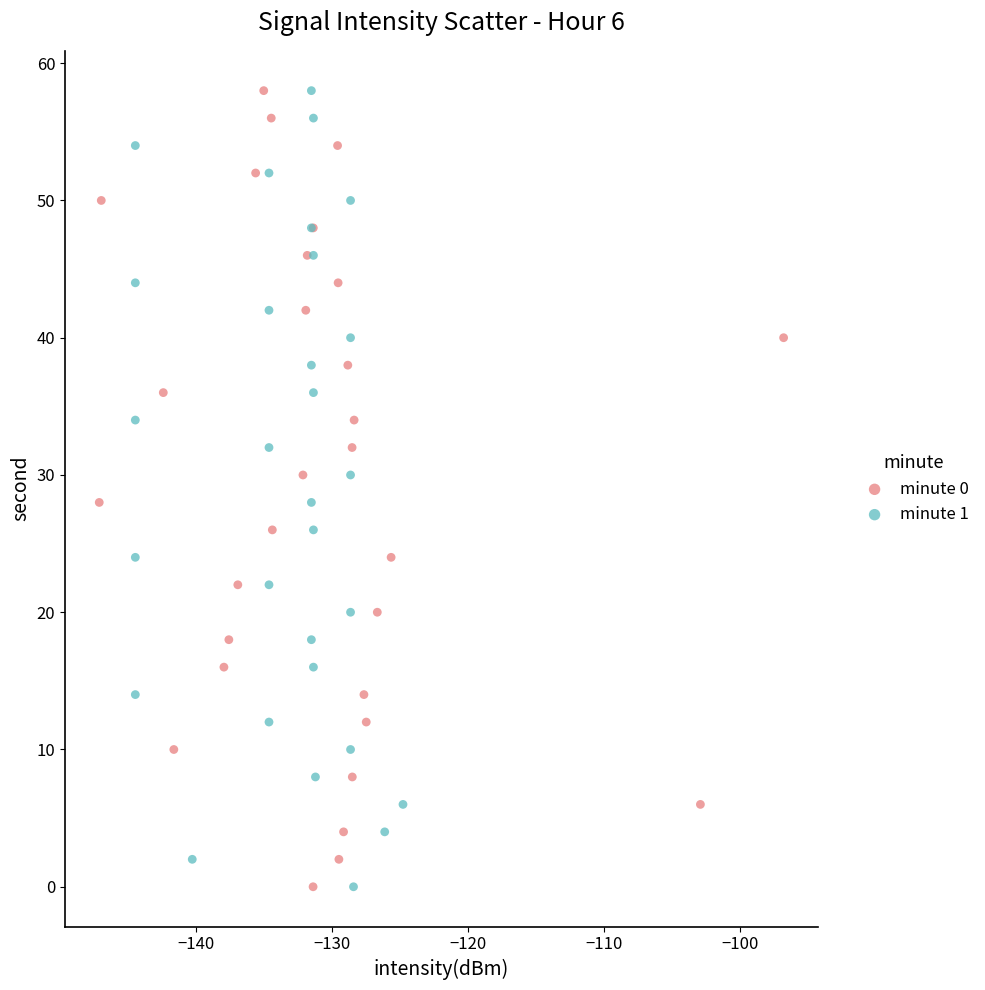

What are all the series names shown in the legend?

minute 0, minute 1